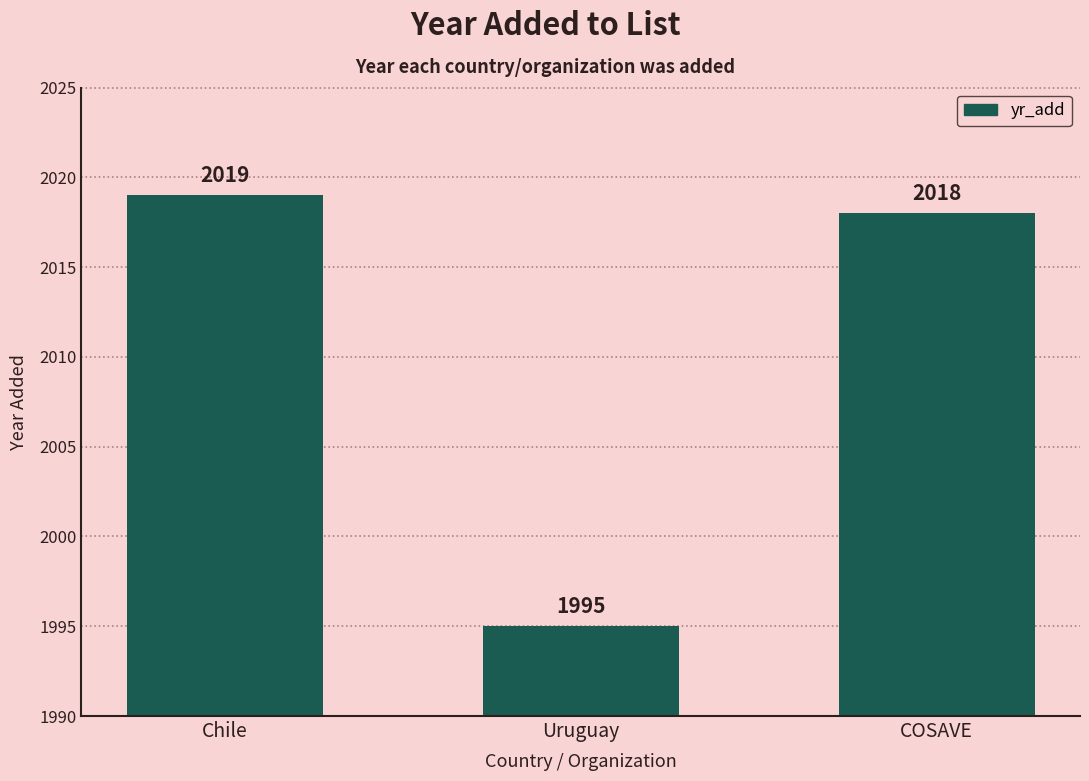

Count the number of categories in the chart.

3